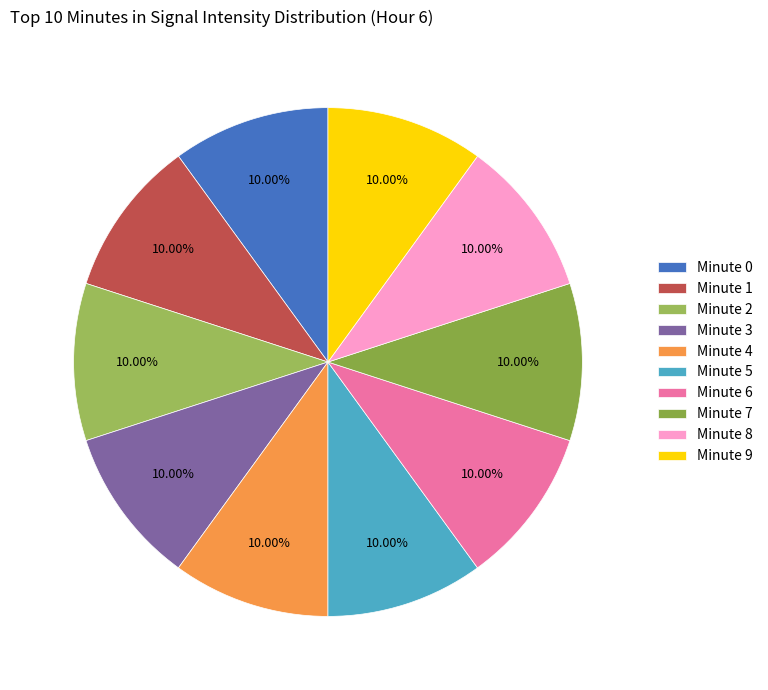

How many segments does this pie chart have?

10